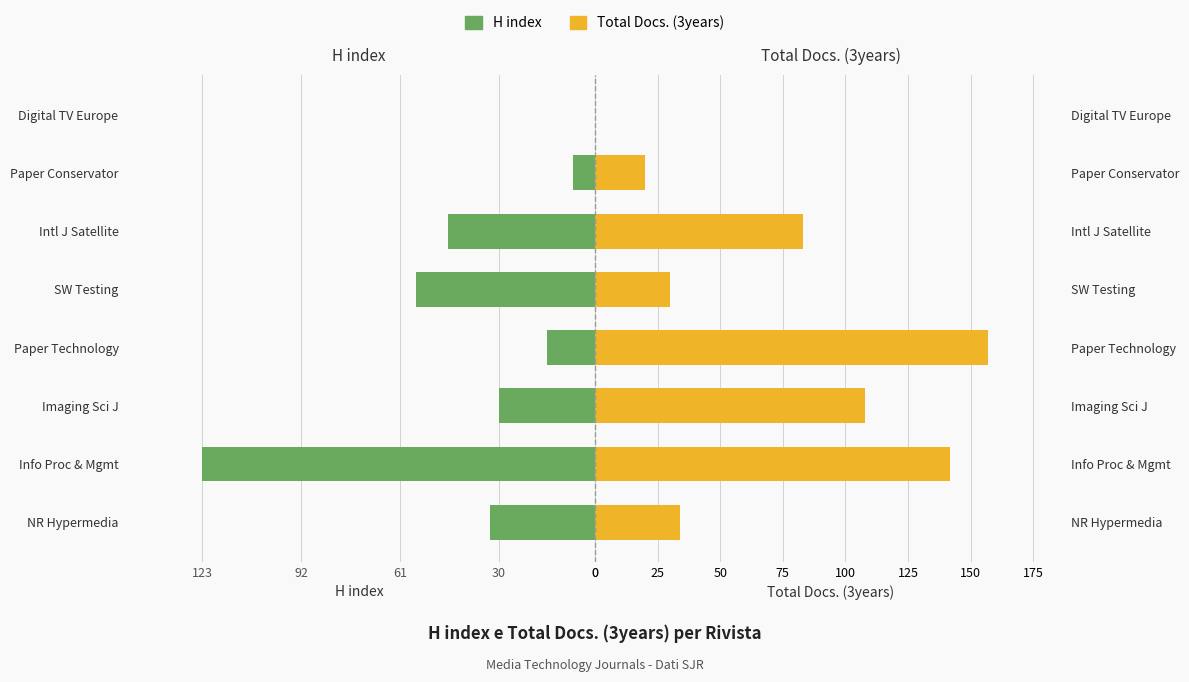

What is the value of the H index bar at the 3rd from the left?

30